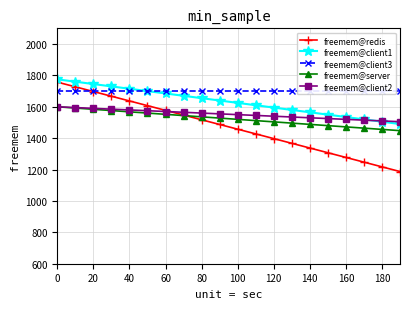

What is the smallest value displayed?

1187.3